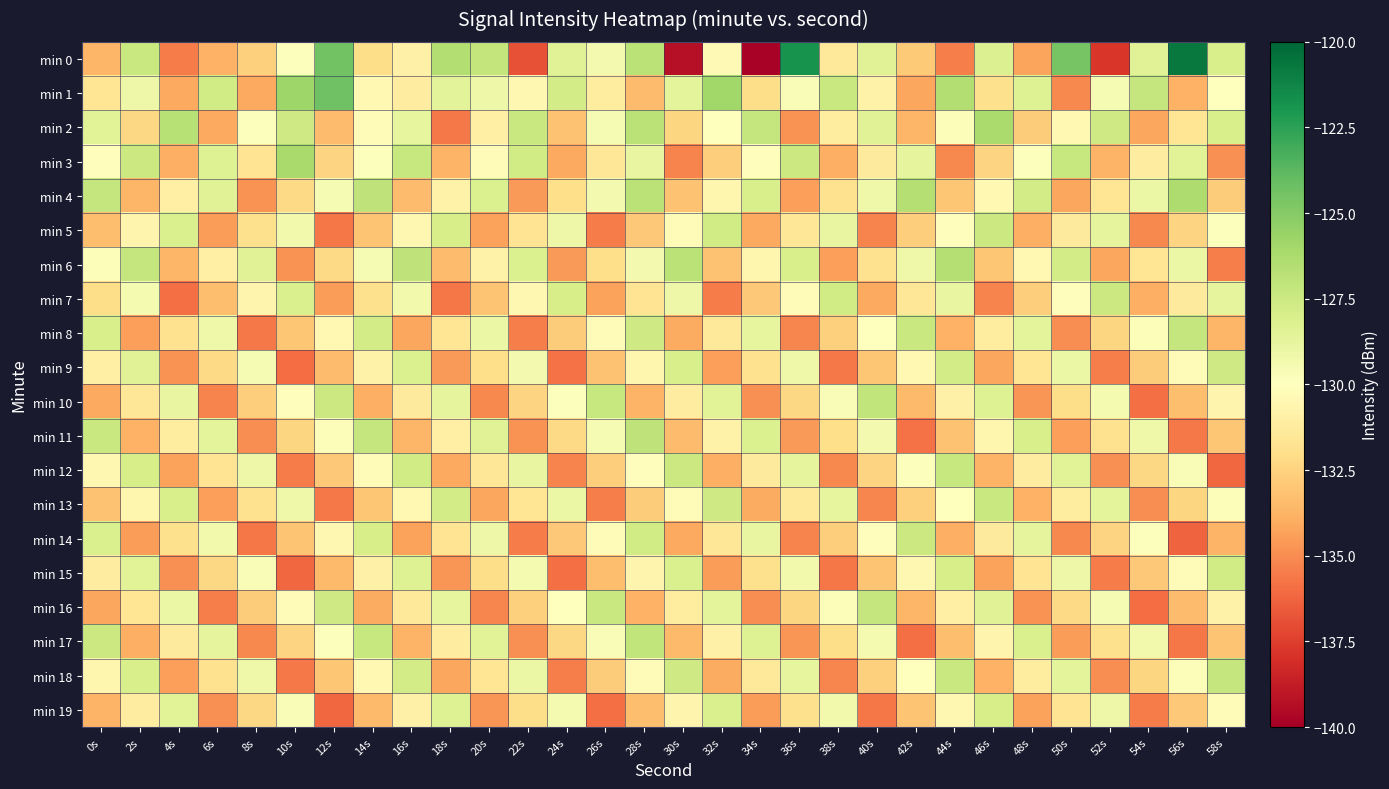

What is the minimum value shown in the chart?

-139.8